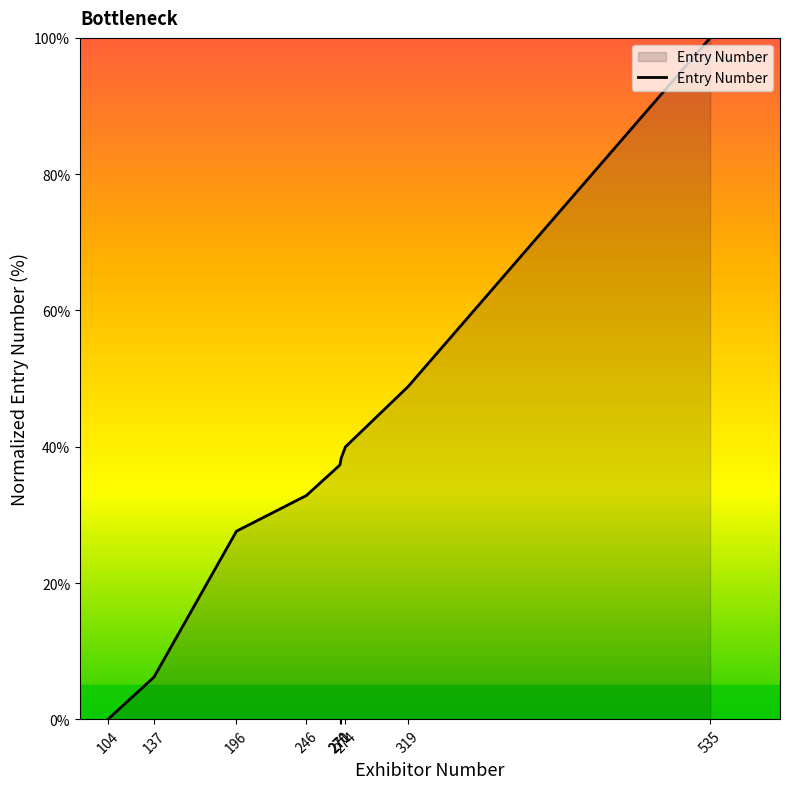

Which label corresponds to the smallest value in the chart?

104